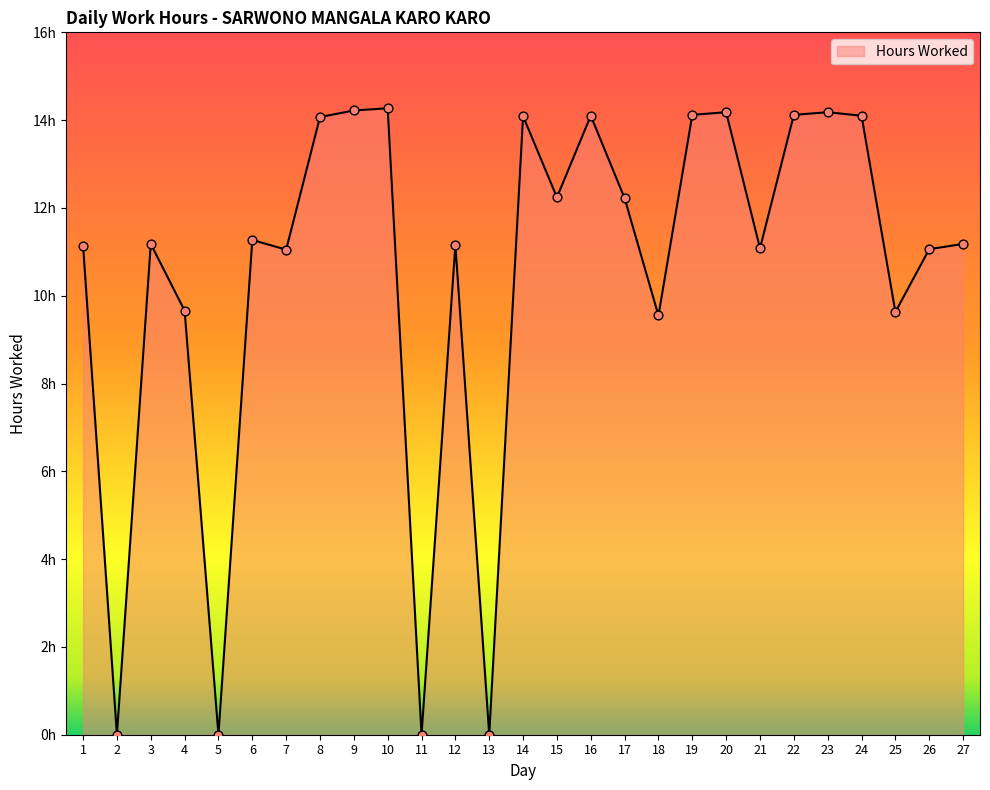

Is this an area chart (filled region under the line)?

Yes